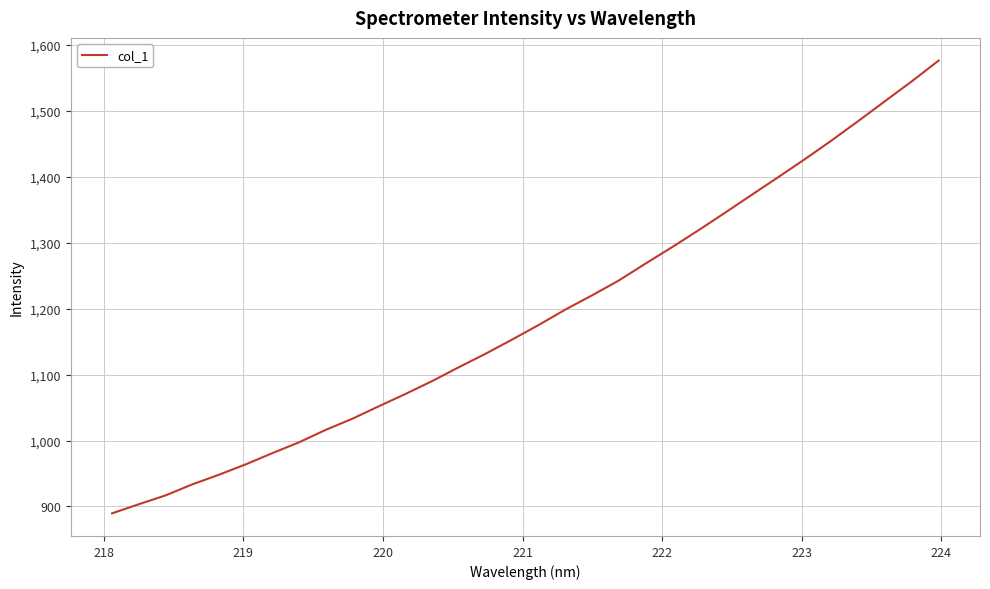

What is the smallest value displayed?

889.6